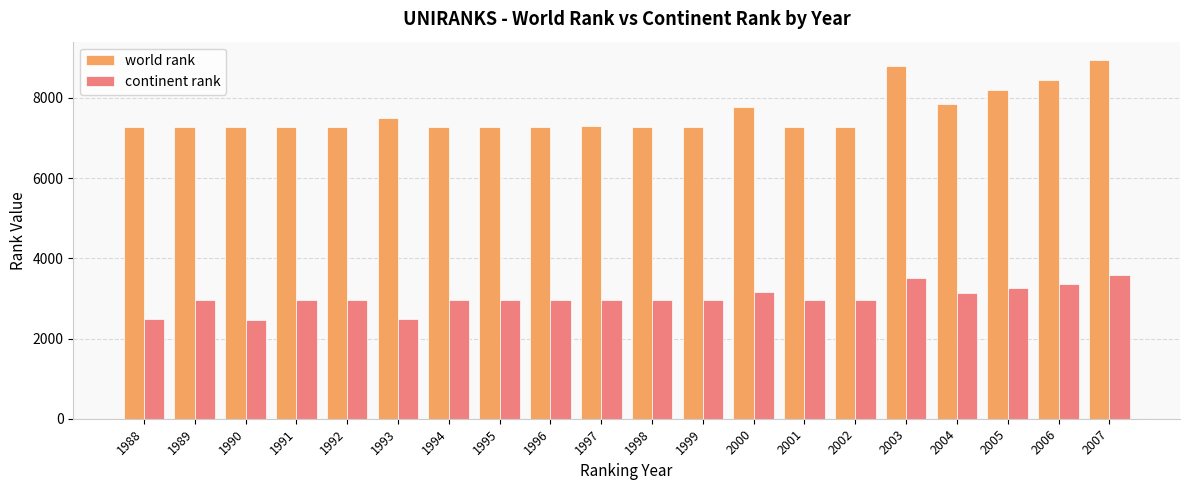

Between 1991 and 2007, which series saw the biggest shift?

world rank